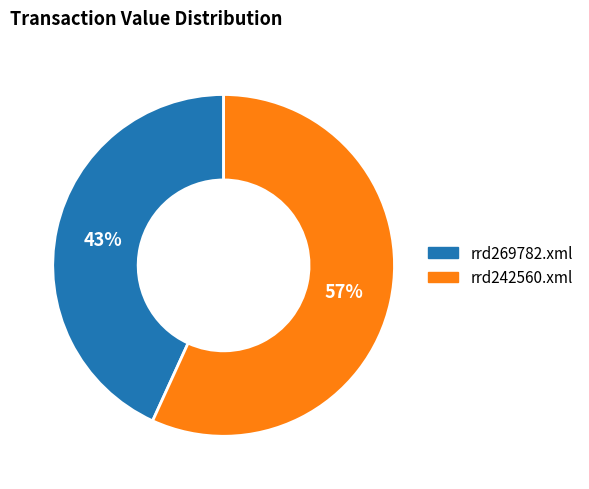

Which category has the smallest portion of the pie?

rrd269782.xml